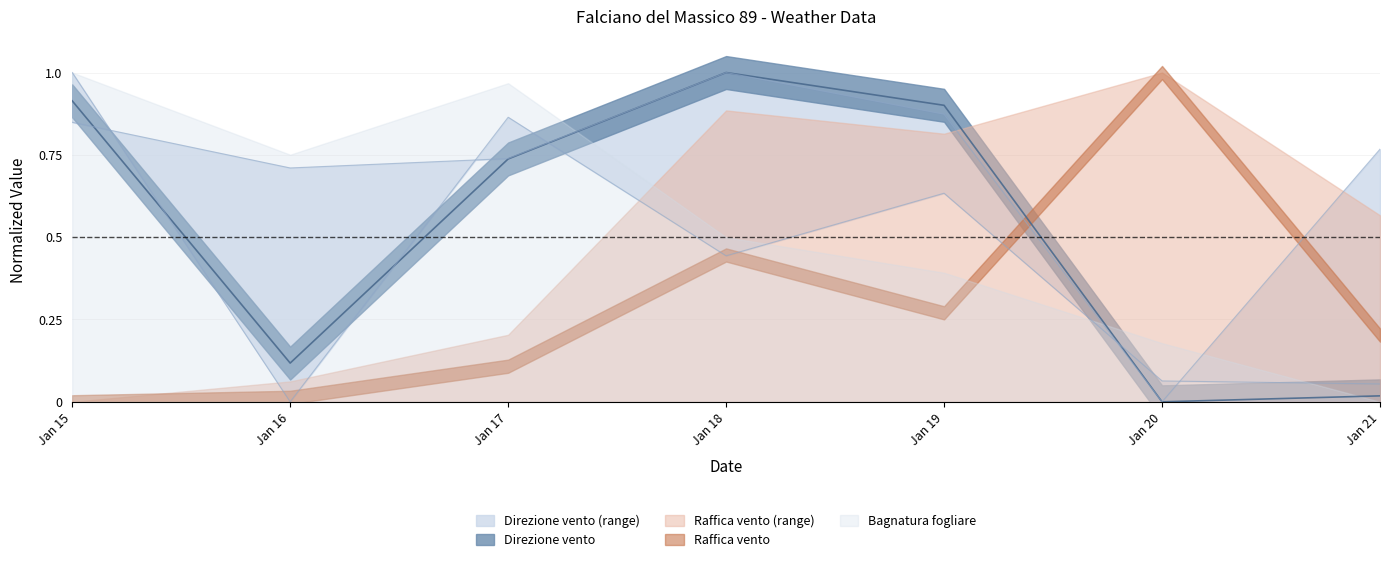

Where is Dir. vento Max nearest to the value 0?

Jan 20